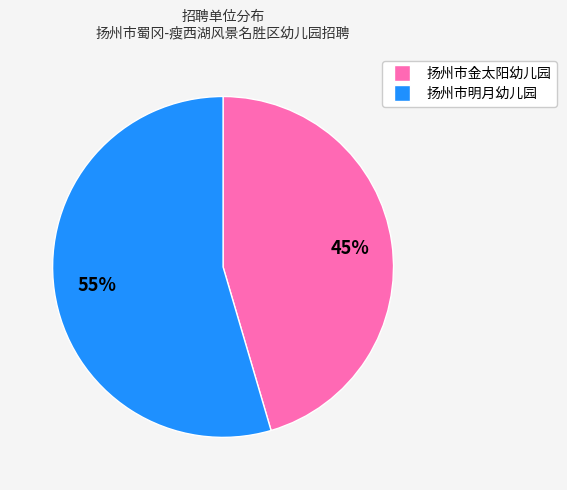

Is there any slice that represents more than half of the pie?

Yes